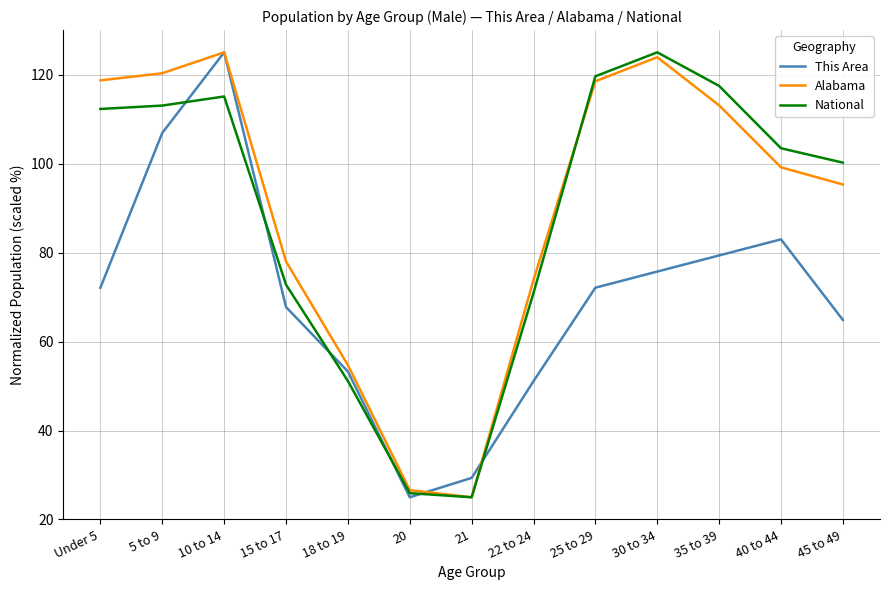

Where does the Alabama series first go above 99?

Under 5